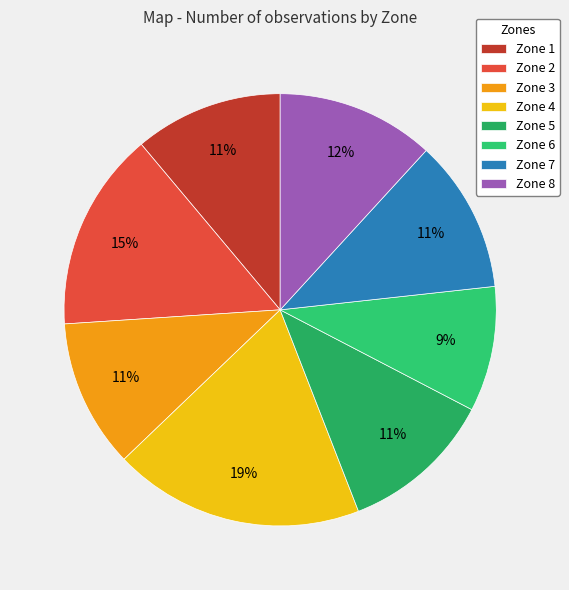

To the nearest percent, what percentage of the pie is Zone 5?

11%